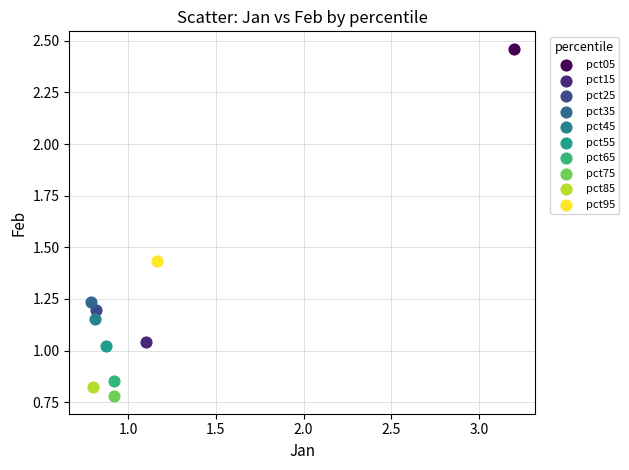

What are all the series names shown in the legend?

pct05, pct15, pct25, pct35, pct45, pct55, pct65, pct75, pct85, pct95